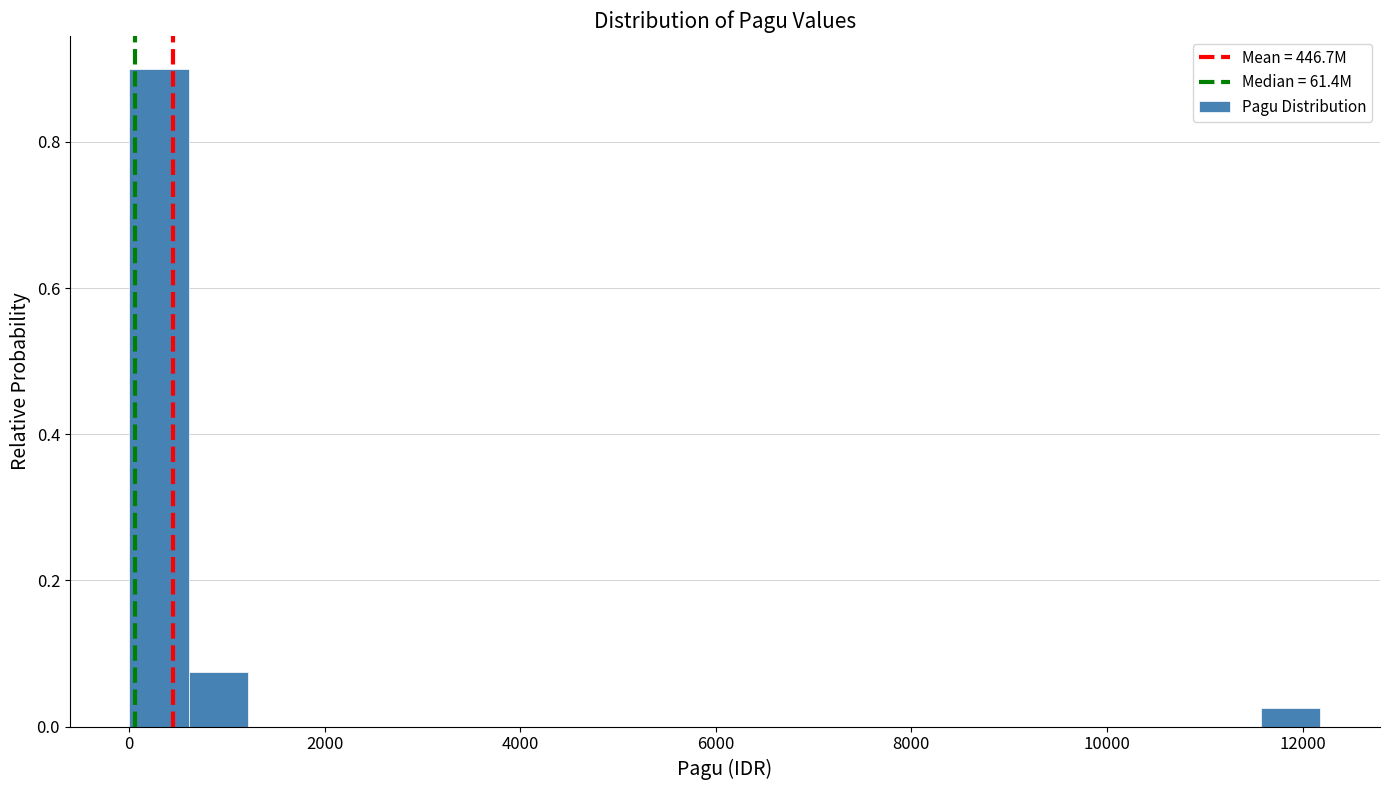

Around what value on the x-axis is the tallest bar? Give the approximate position of its centre, as read against the axis.

400